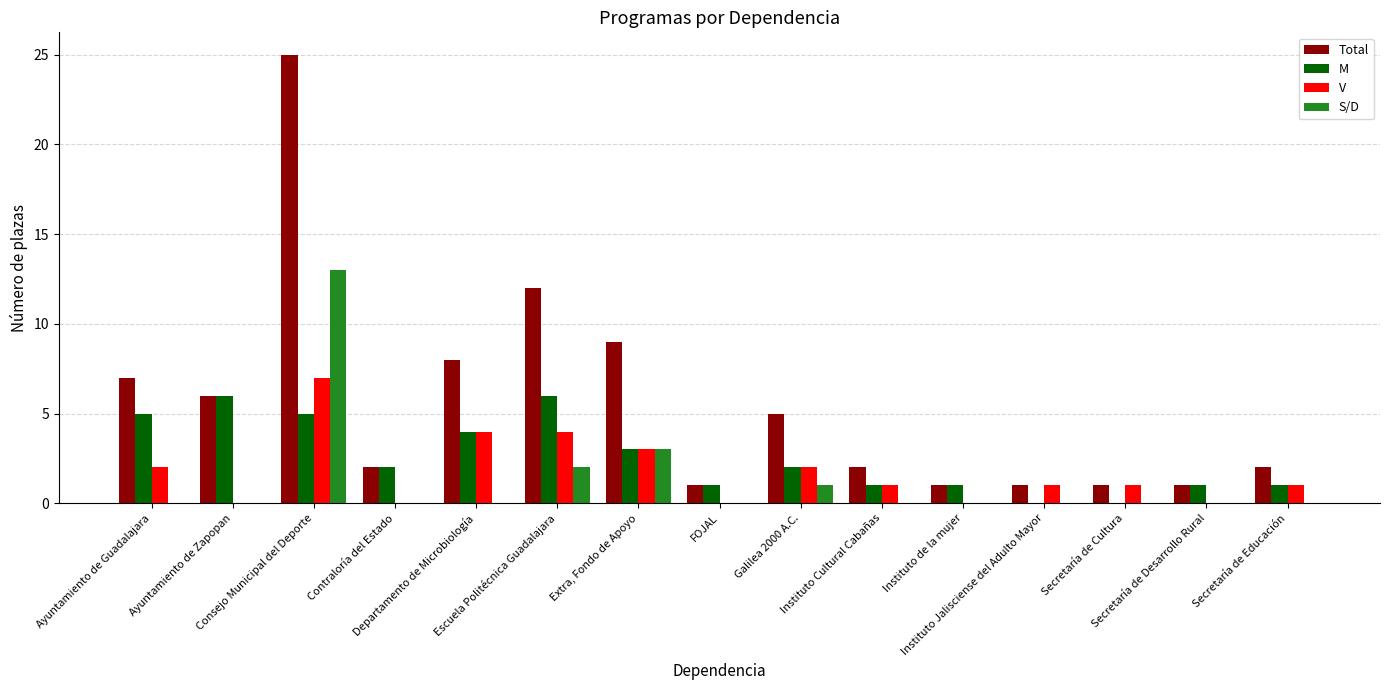

How many series are shown in this chart?

4